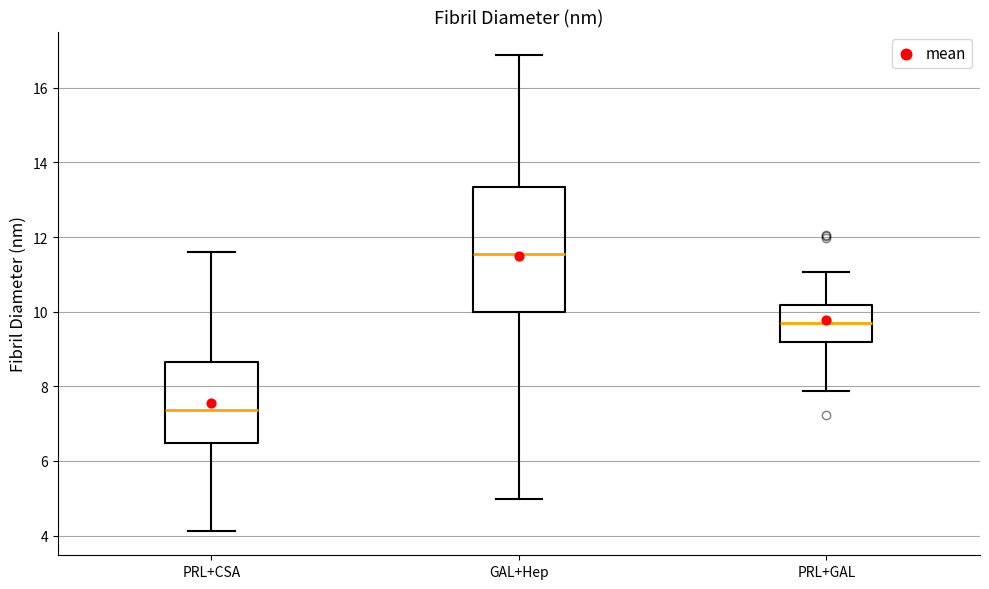

Which box is the tallest, from its lower edge to its upper edge?

GAL+Hep